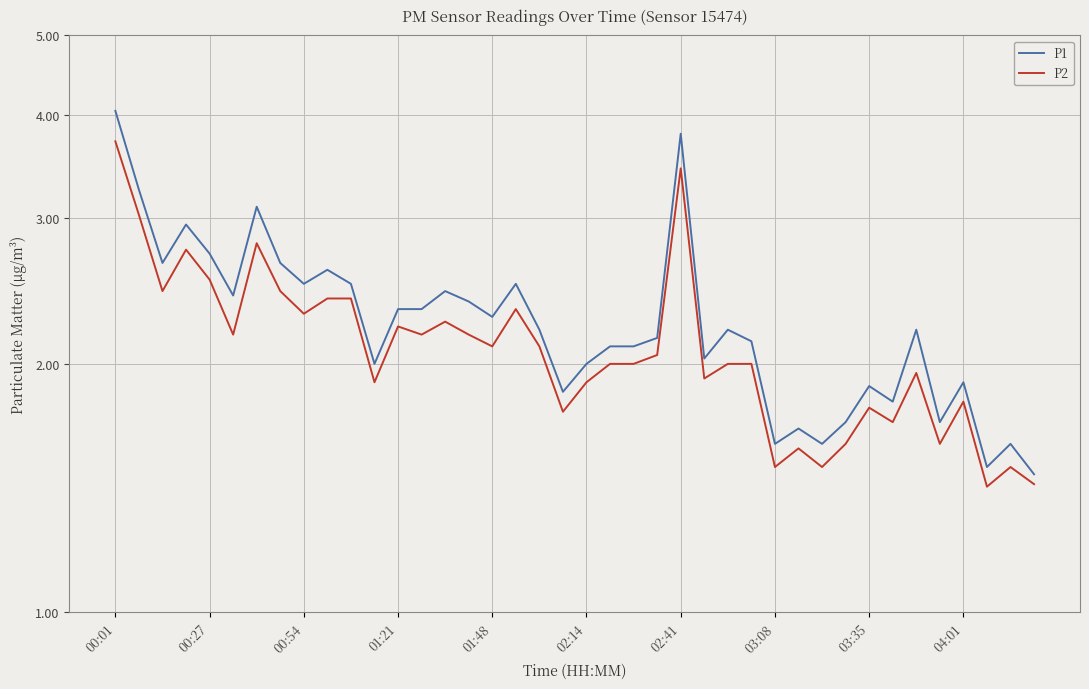

True or false: P1 and P2 intersect in this chart.

False